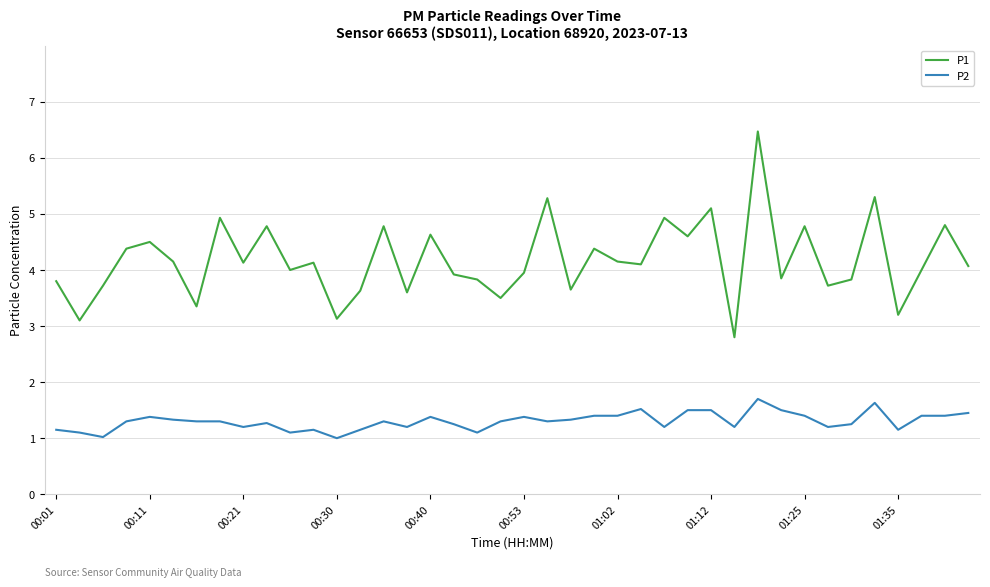

True or false: P2 and P1 intersect in this chart.

False